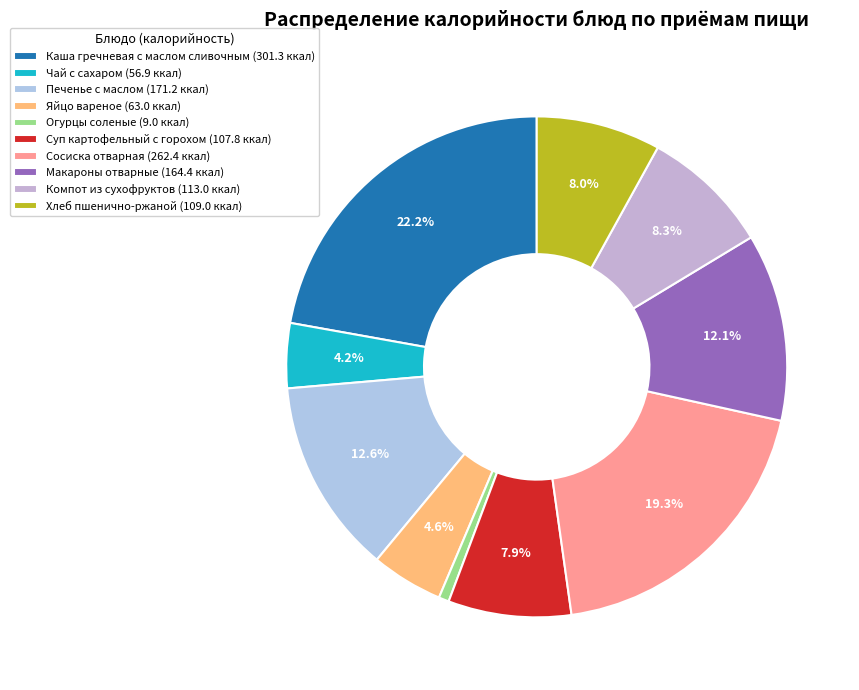

How many segments does this pie chart have?

10